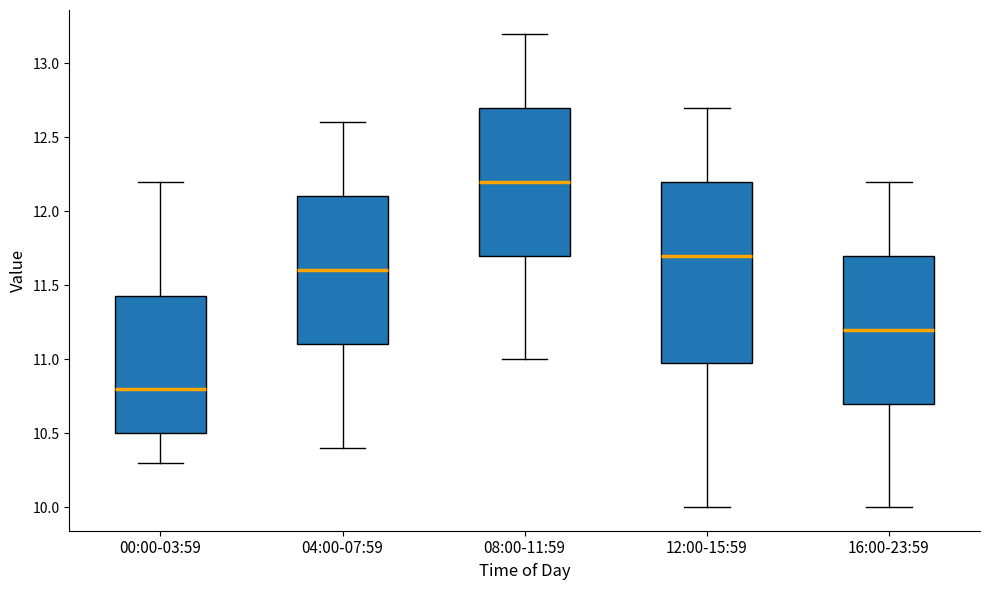

Reading left to right, read every box against the y-axis: the position of its median line, the range the box covers, and the ends of its whiskers. The values are not printed on the chart, so give them approximately, as read against the axis.

00:00-03:59: median 10.80, box 10.50 to 11.45, whiskers 10.30 to 12.20
04:00-07:59: median 11.60, box 11.10 to 12.10, whiskers 10.40 to 12.60
08:00-11:59: median 12.20, box 11.70 to 12.70, whiskers 11.00 to 13.20
12:00-15:59: median 11.70, box 11.00 to 12.20, whiskers 10.00 to 12.70
16:00-23:59: median 11.20, box 10.70 to 11.70, whiskers 10.00 to 12.20